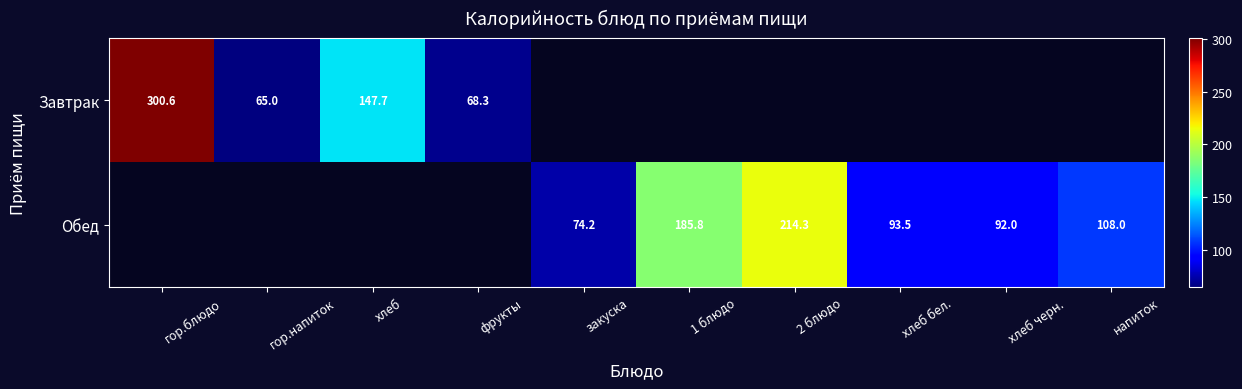

How many categories are shown in the chart?

10